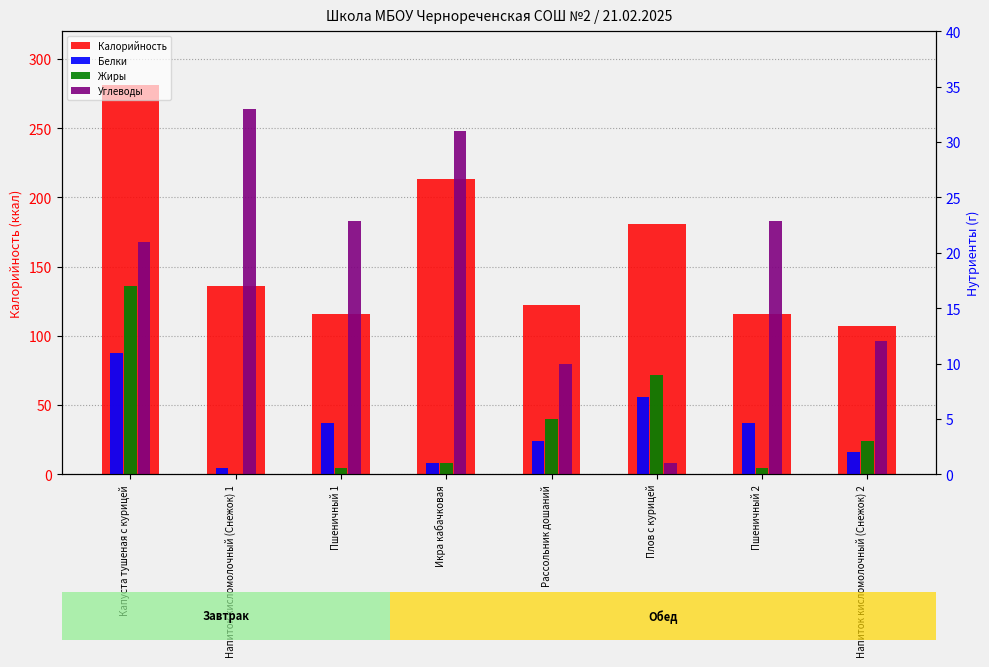

True or false: Калорийность has a value of 136.0 at Напиток кисломолочный (Снежок) 1.

True